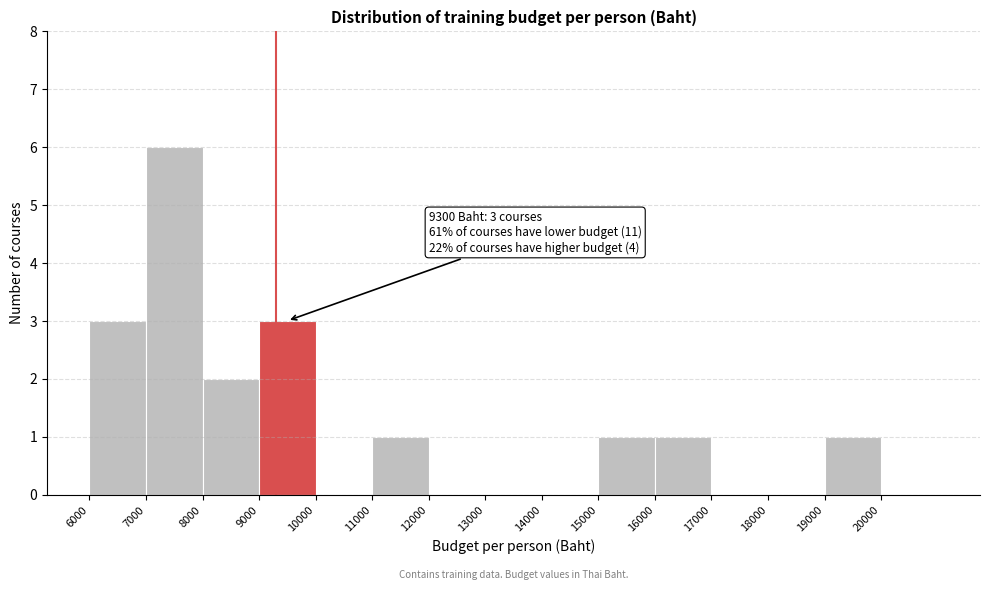

Which range on the x-axis has the tallest bar?

7000 to 8000